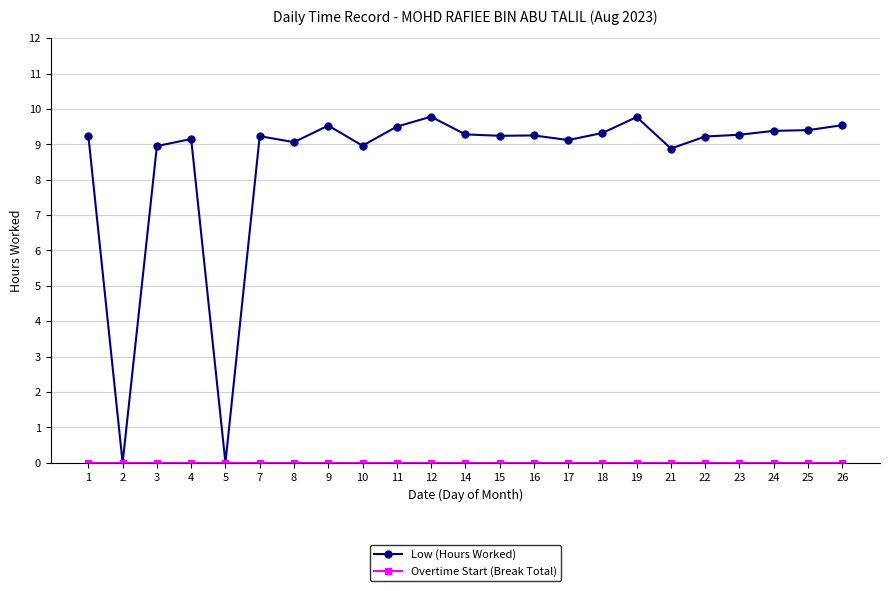

Count the number of categories in the chart.

23